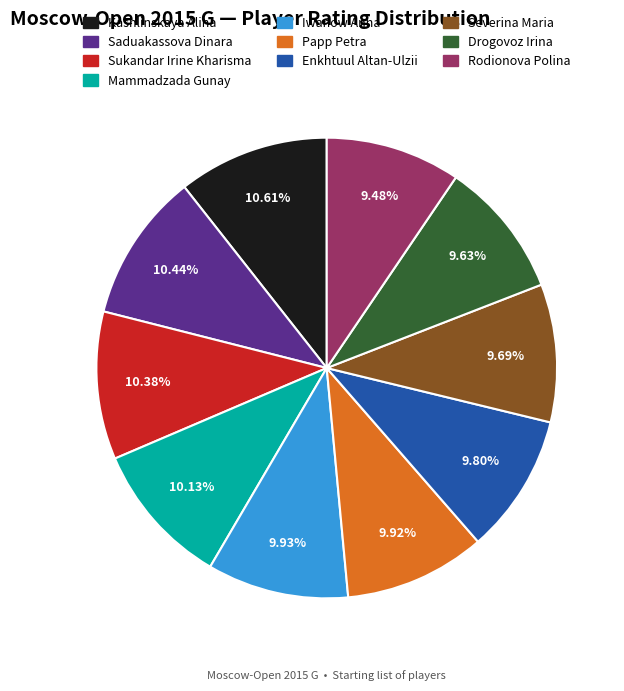

Is it true that Sukandar Irine Kharisma is 16% of the pie?

False